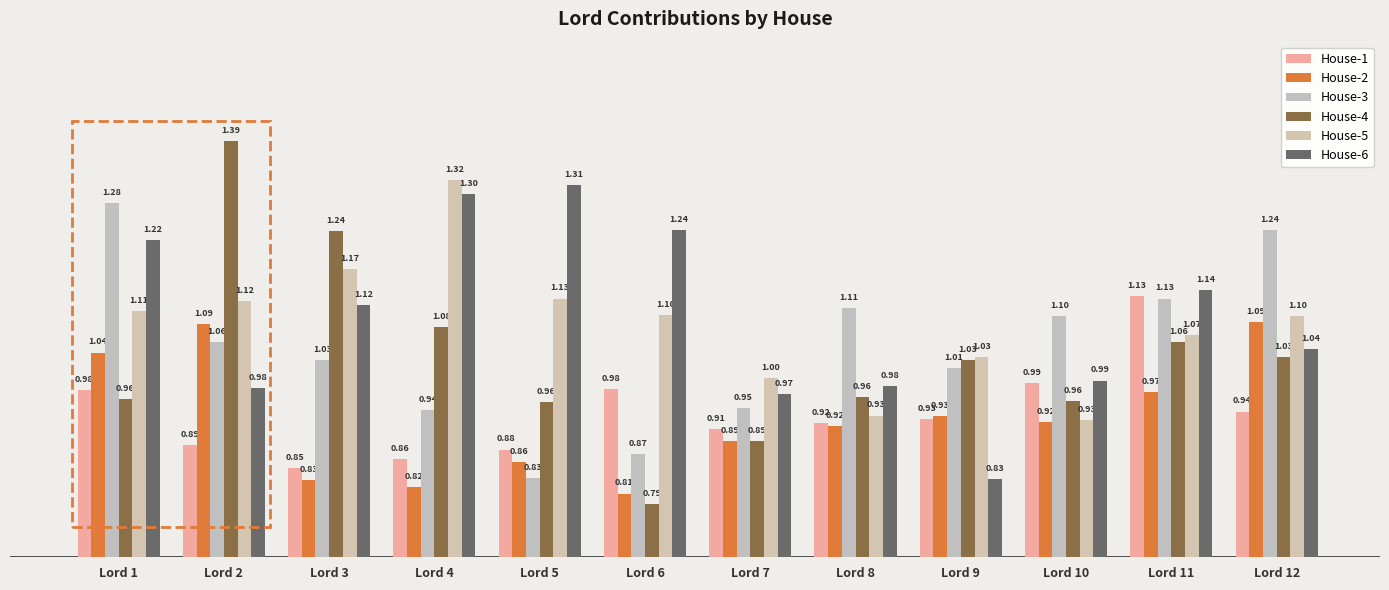

Is the value of House-6 at Lord 11 greater than the value of House-2 at Lord 9?

Yes